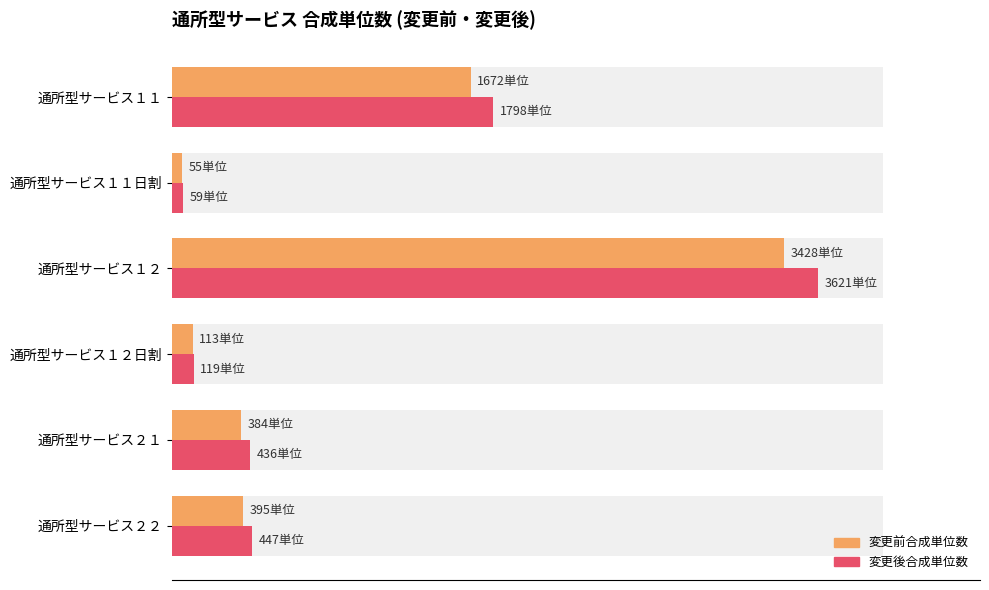

List the series in order of their overall mean, lowest first.

変更前合成単位数, 変更後合成単位数